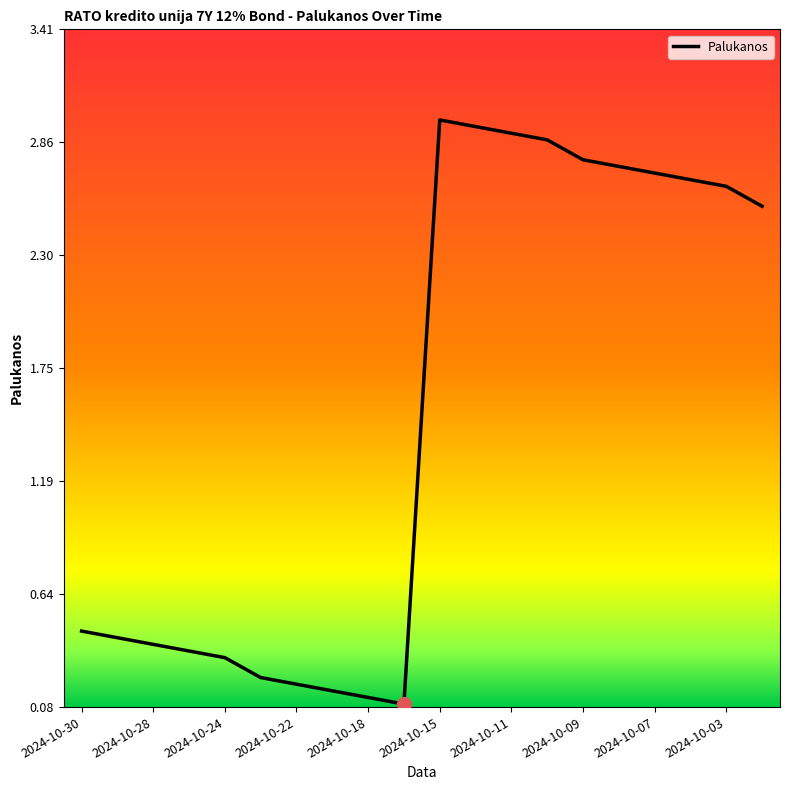

What is the greatest value displayed?

3.0